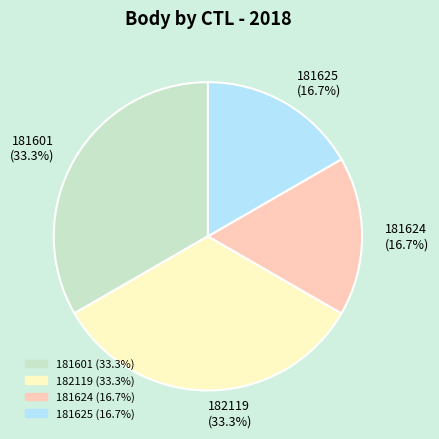

The 181625 slice represents 23% of the pie. True or false?

False